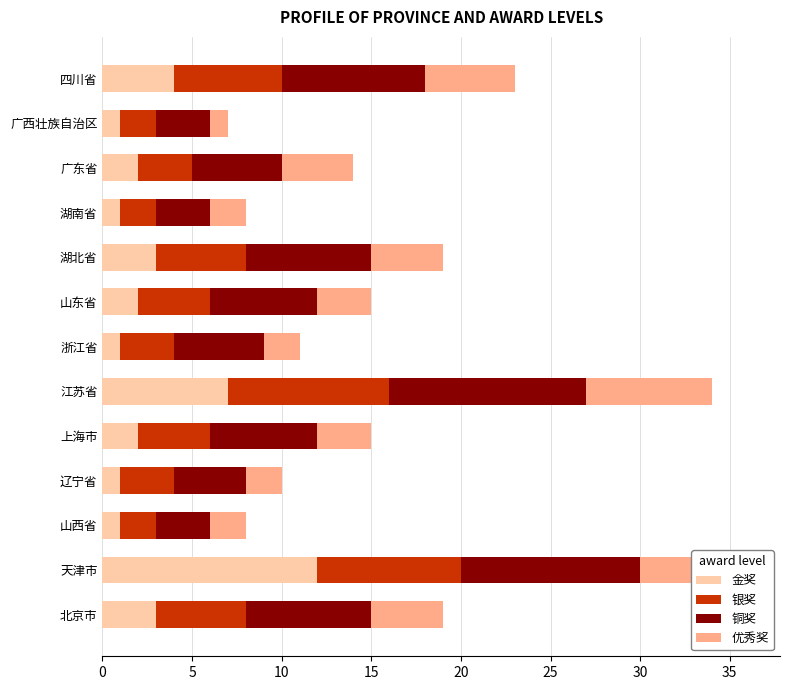

What is the total value across all series at 湖南省?

8